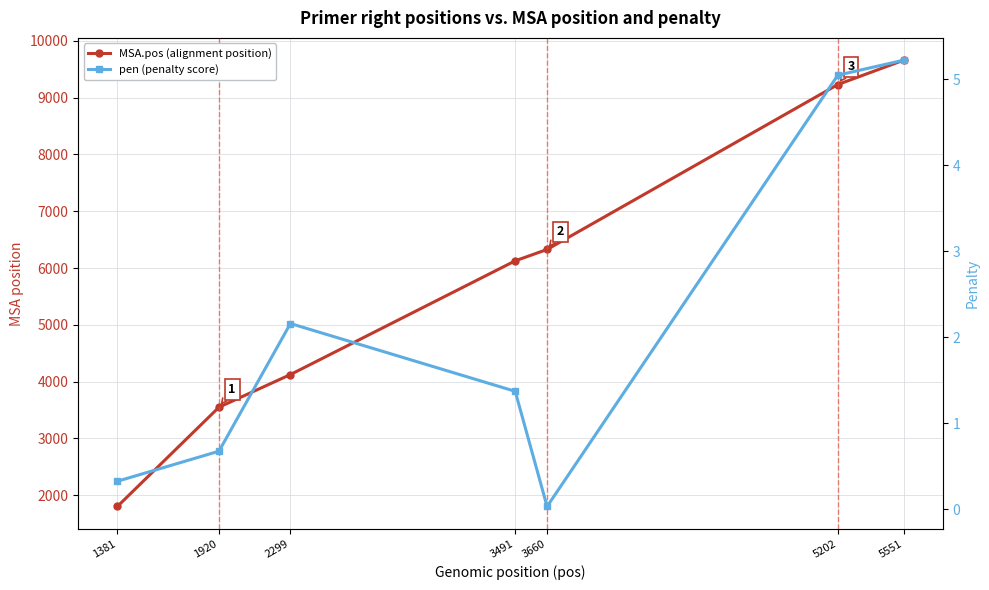

Reading left to right, what are all the values shown in this chart?

MSA.pos (alignment position): 1381=1802.0	1920=3550.0	2299=4125.0	3491=6127.0	3660=6327.0	5202=9231.0	5551=9659.0
pen (penalty score): 1381=0.3	1920=0.7	2299=2.2	3491=1.4	3660=0.0	5202=5.0	5551=5.2